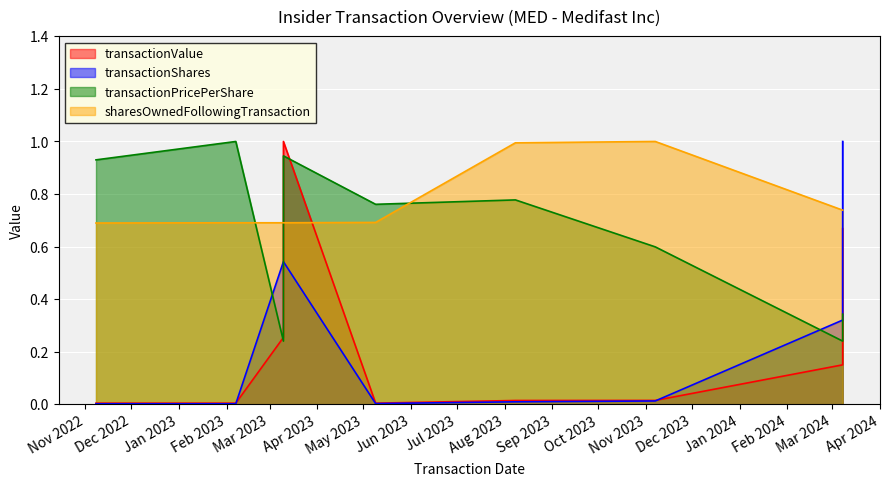

Is the value of transactionShares at 2024-03-08 greater than the value of transactionPricePerShare at 2023-02-07?

No